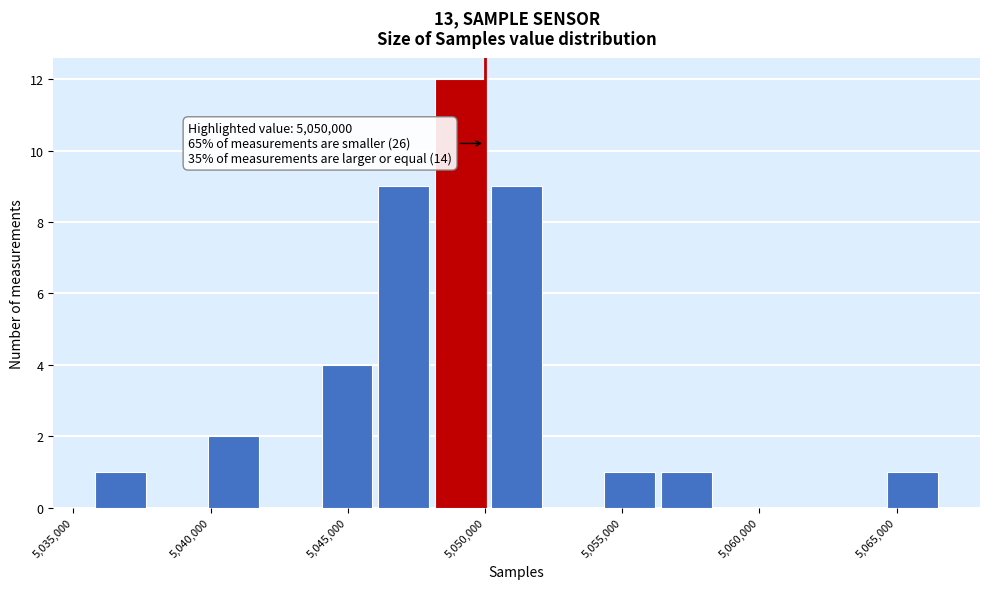

Over which range of the x-axis is the bar tallest?

5048000 to 5050000